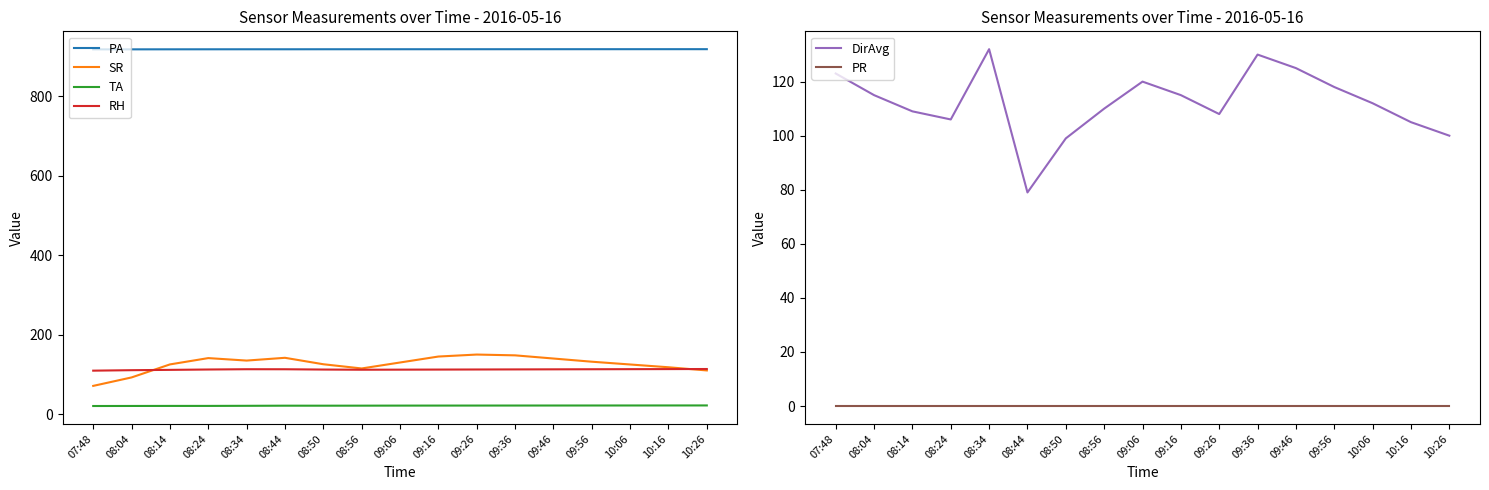

Which series has the largest range (max minus min)?

SR